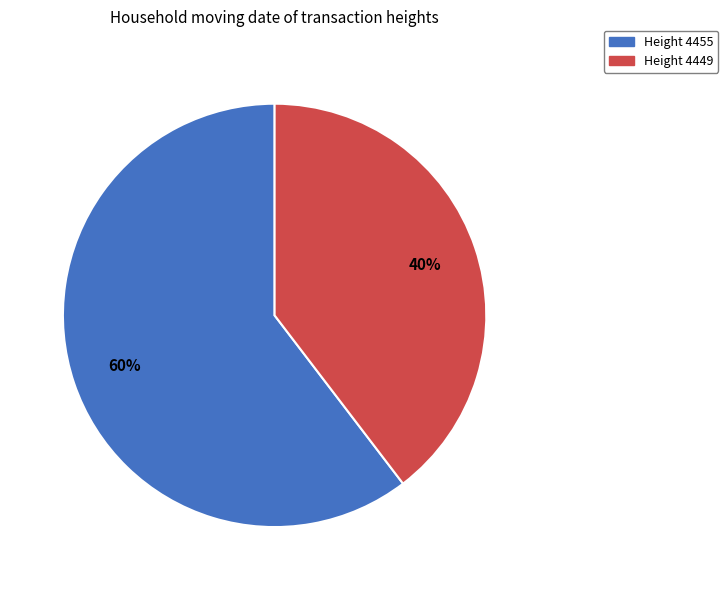

True or false: Height 4449 accounts for 40% of the total.

True